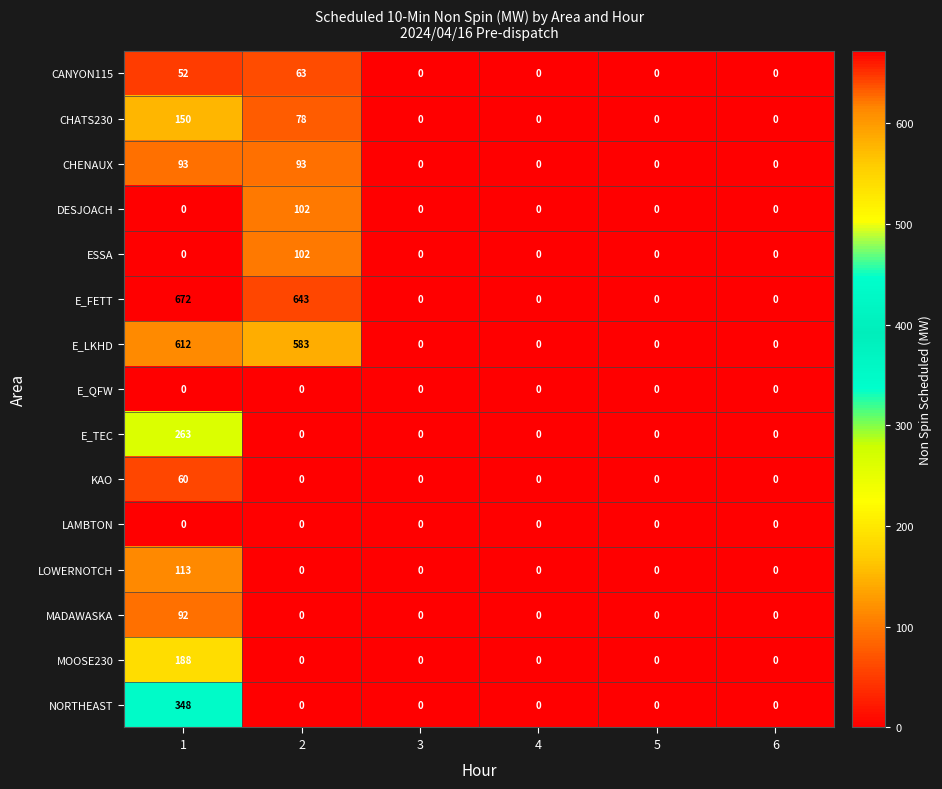

How many values in ESSA are above zero?

1